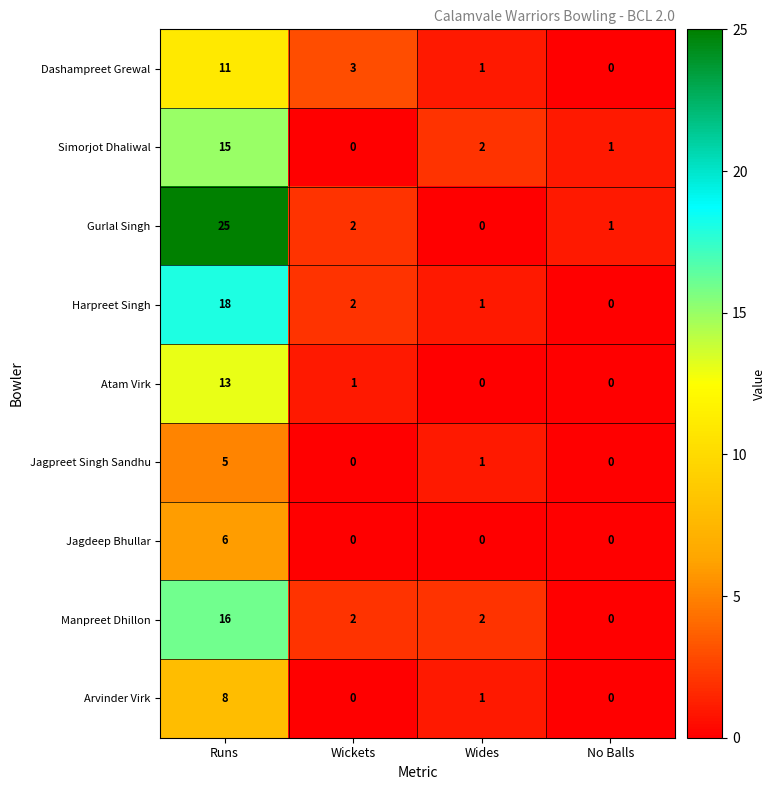

Count the number of data series in this chart.

9